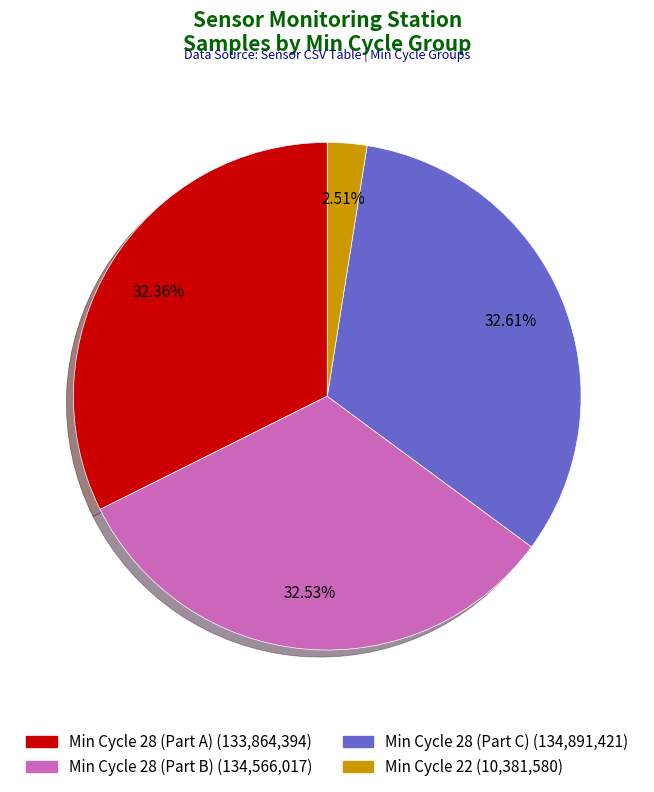

Does any single category account for the majority?

No